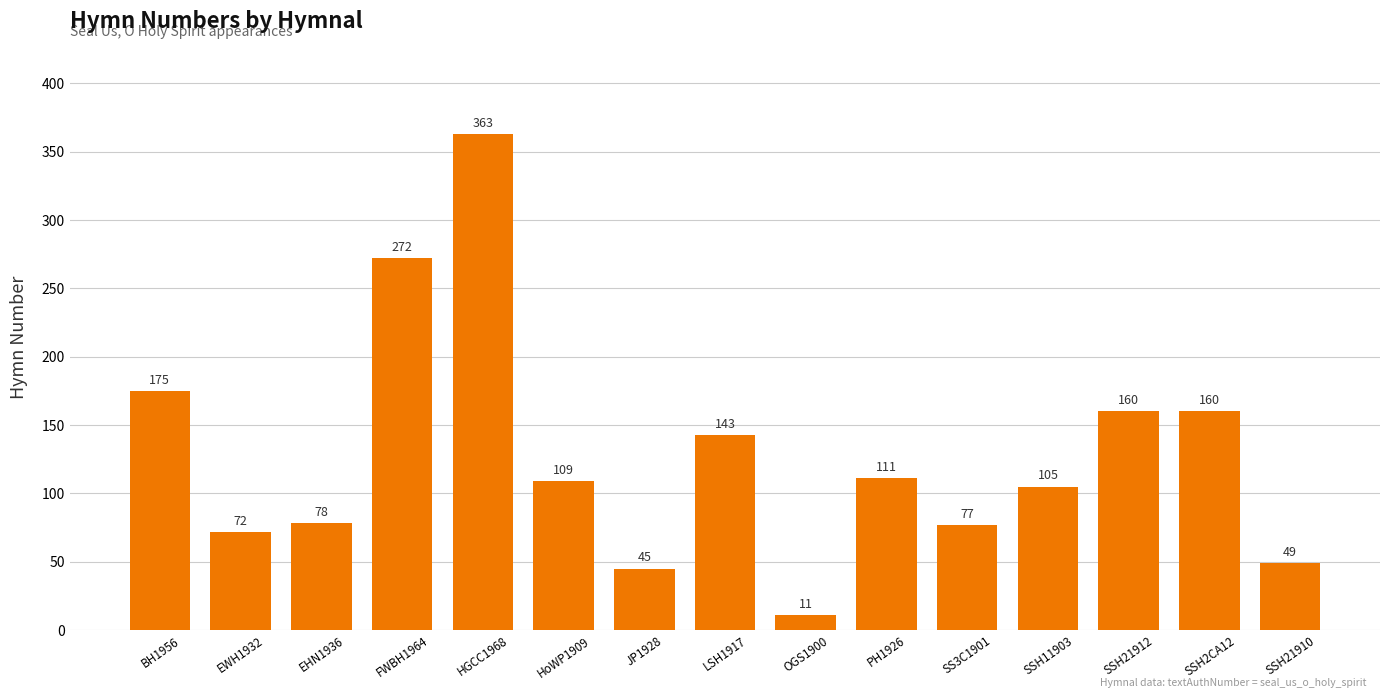

Does the chart contain any negative values?

No